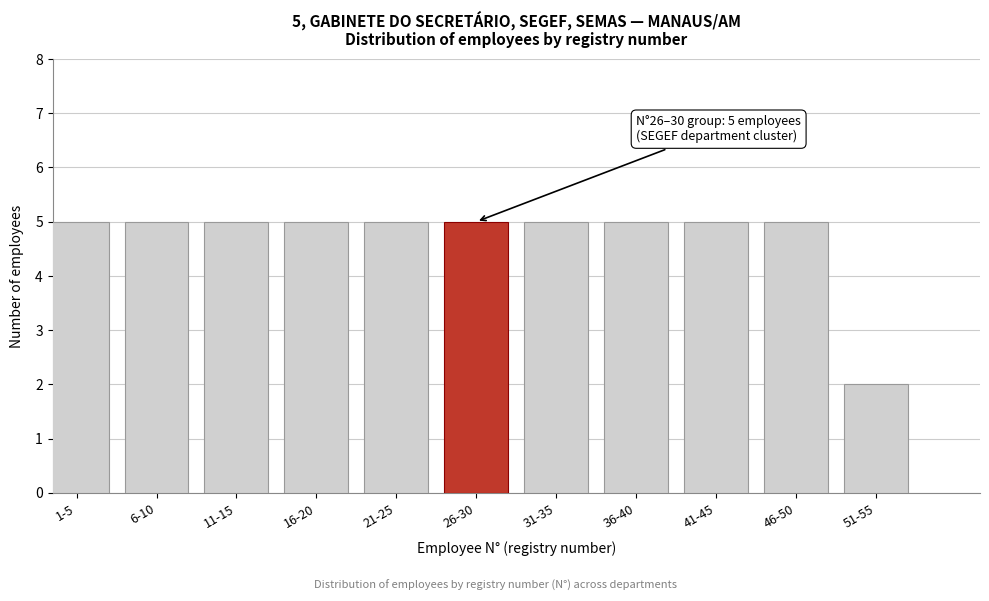

Reading left to right, extract all data points from this chart.

5	5	5	5	5	5	5	5	5	5	2